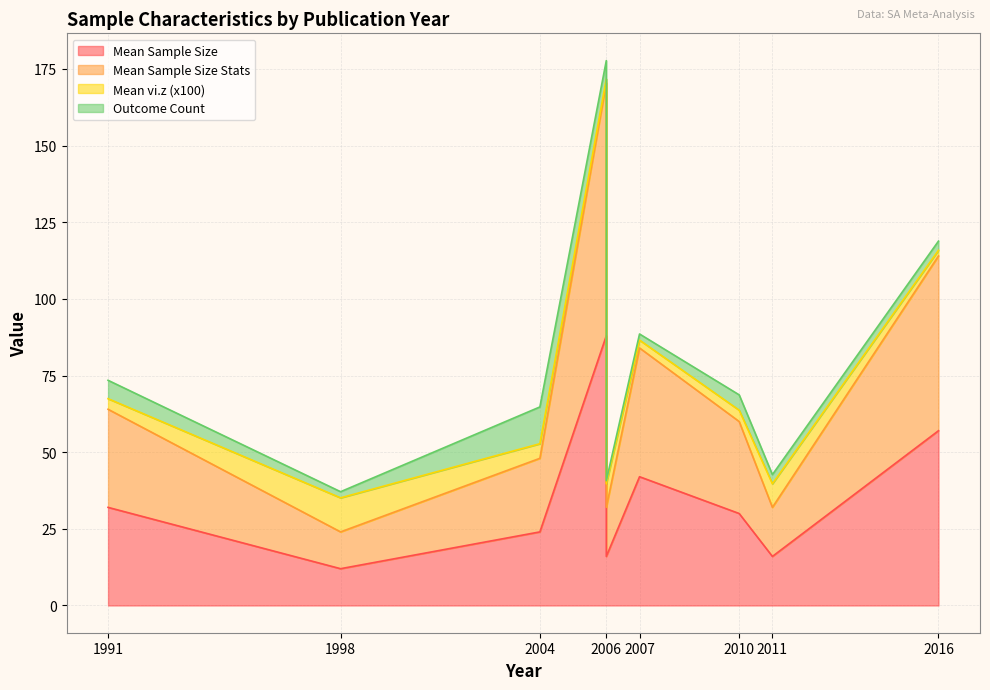

True or false: Mean Sample Size has a value of 5.0 at 1998.

False